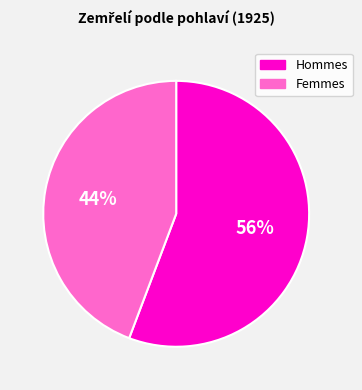

Does any single category account for the majority?

Yes